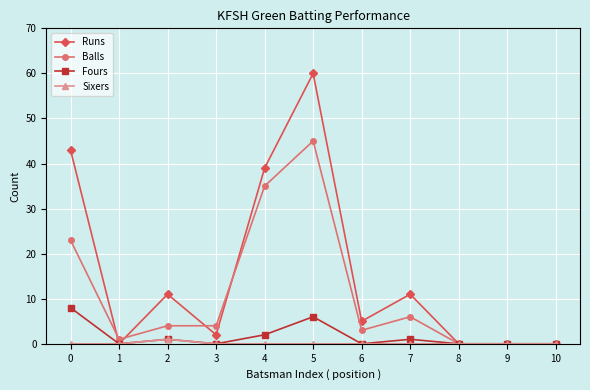

The value of Sixers at 1 is 0. True or false?

True